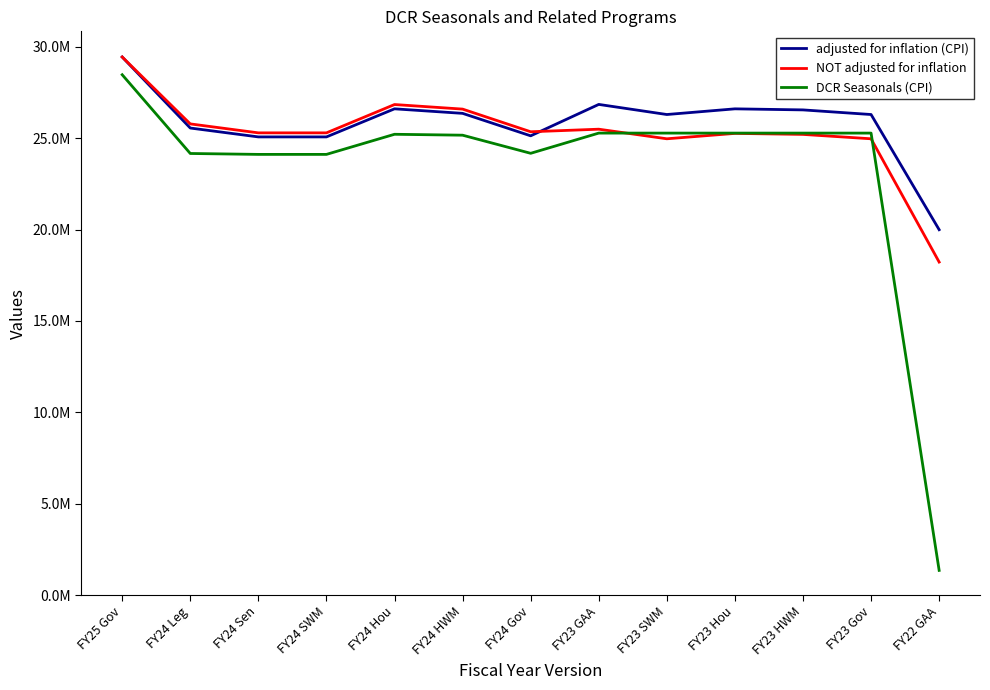

Is this an area chart (filled region under the line)?

No